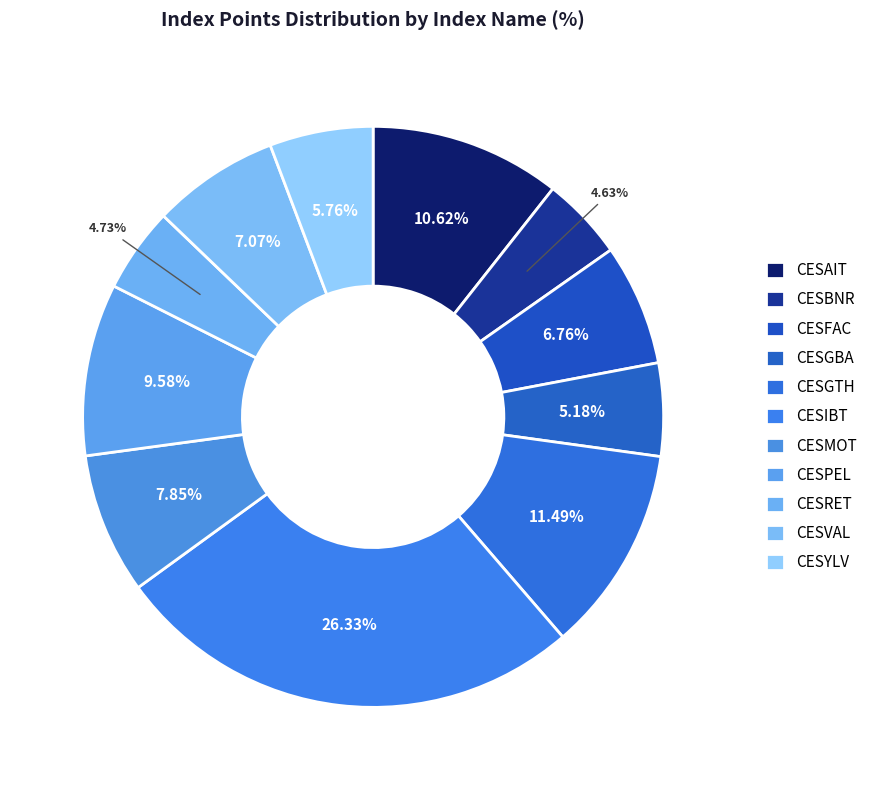

Which category has the biggest portion of the pie?

CESIBT